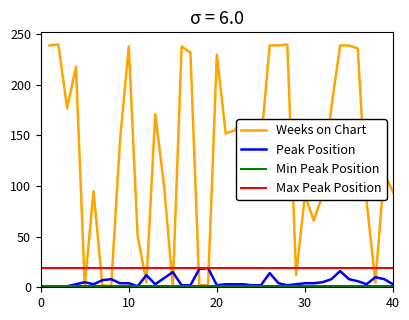

What is the spread (max minus min) of values at 14?

92